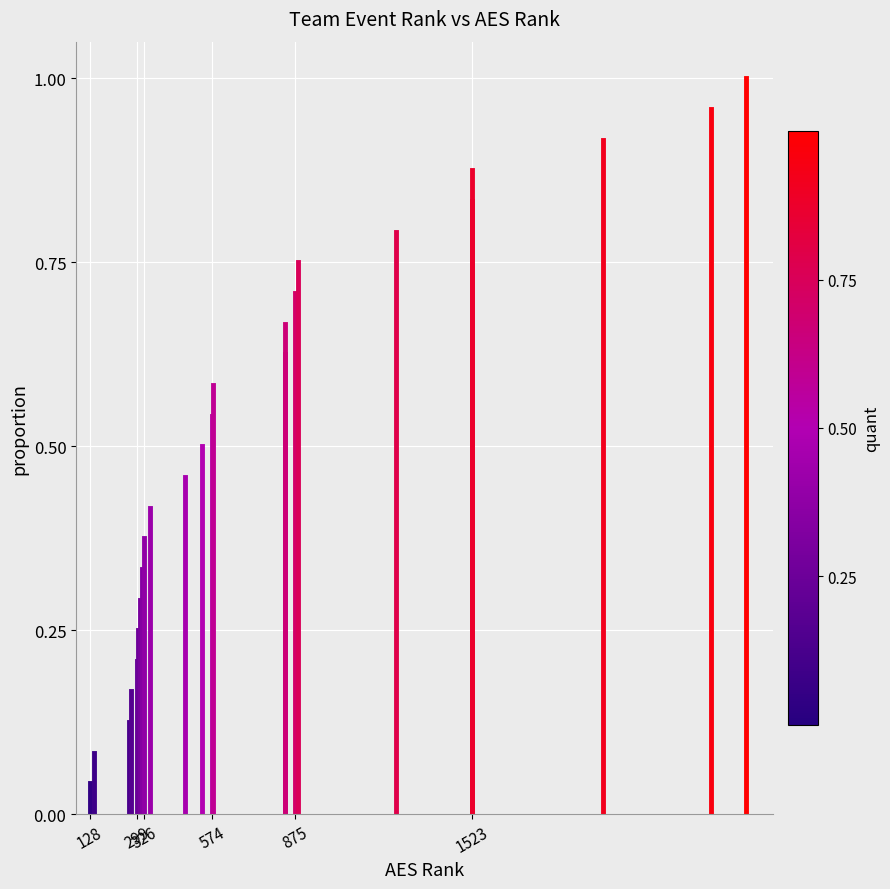

The value at 128 is -0.0. True or false?

False